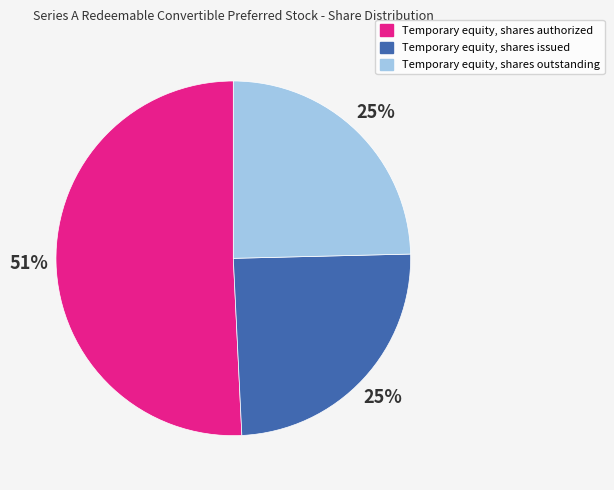

Between Temporary equity, shares issued and Temporary equity, shares authorized, which is larger?

Temporary equity, shares authorized